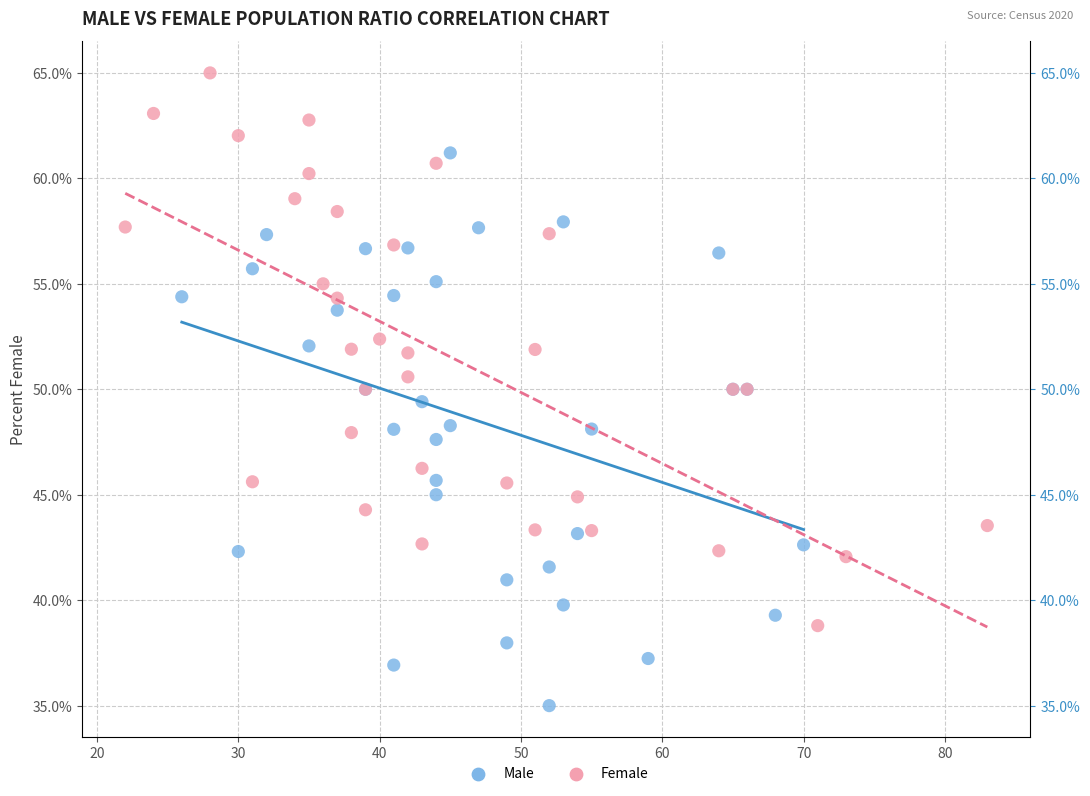

Which series reaches the maximum Y coordinate?

Female